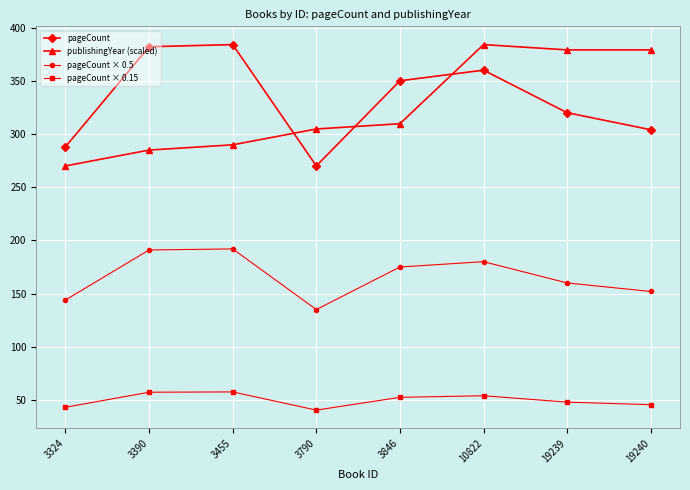

How many interior local peaks does the pageCount × 0.15 series have?

2